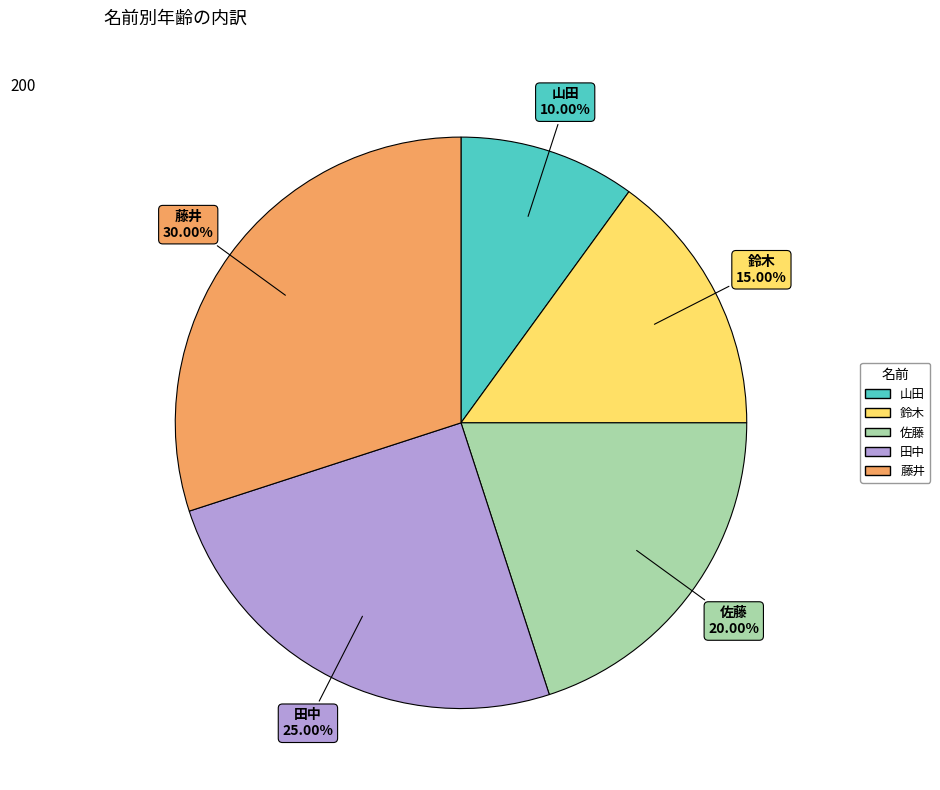

Which has a higher value, 佐藤 or 山田?

佐藤